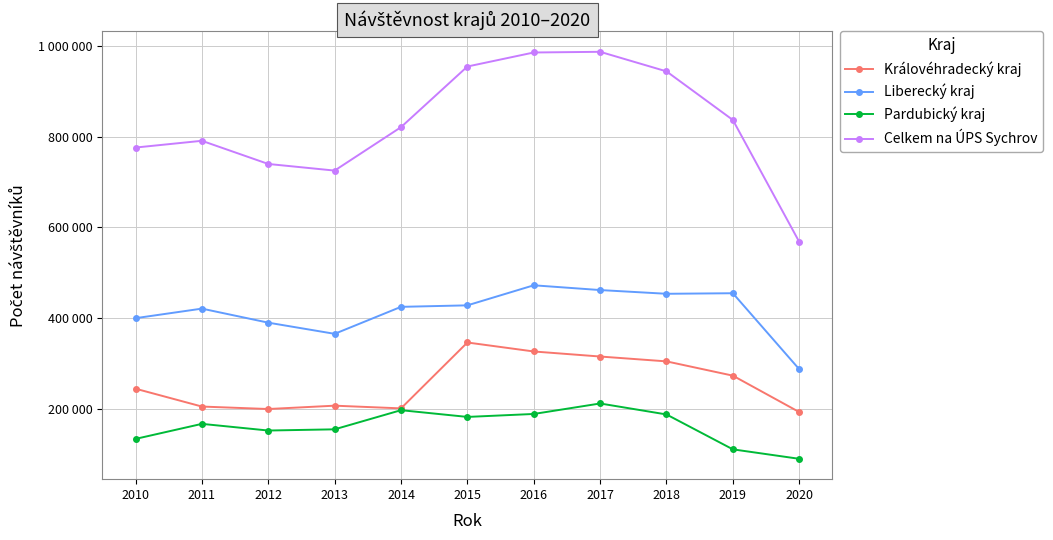

The value of Královéhradecký kraj at 2014 is 200438. True or false?

True